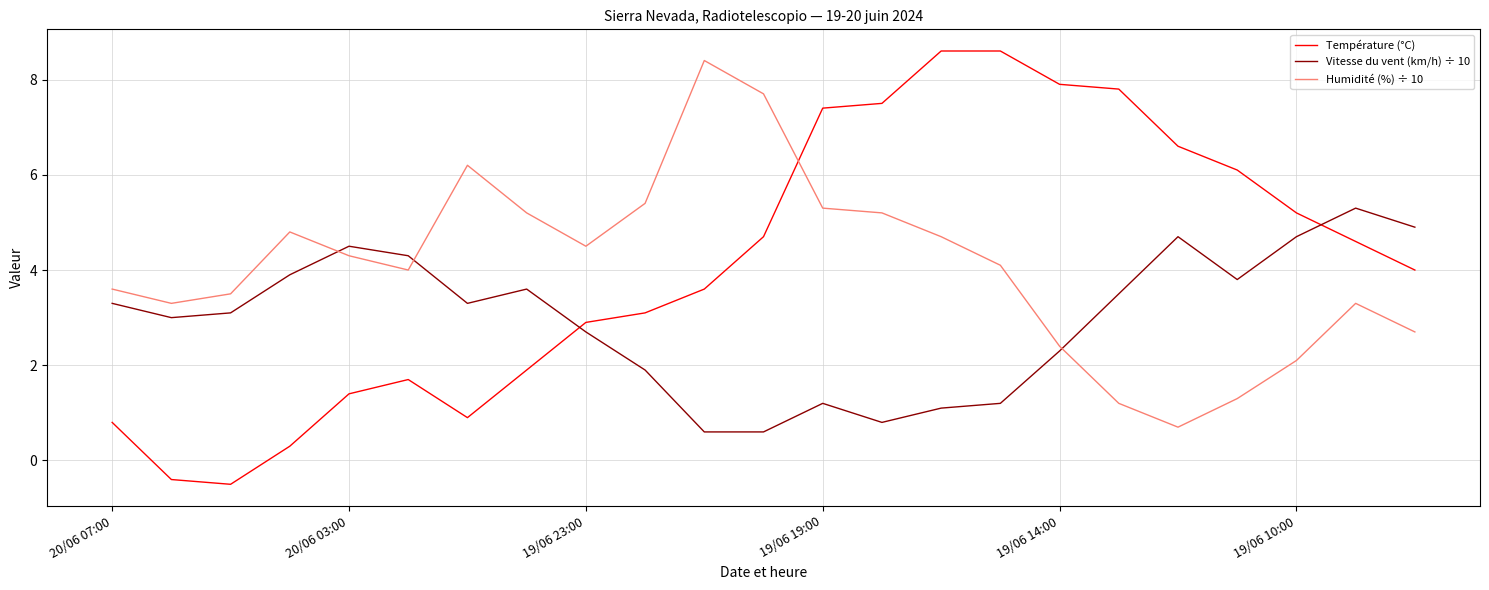

How many times do Humidité (%) ÷ 10 and Température (°C) cross each other?

1